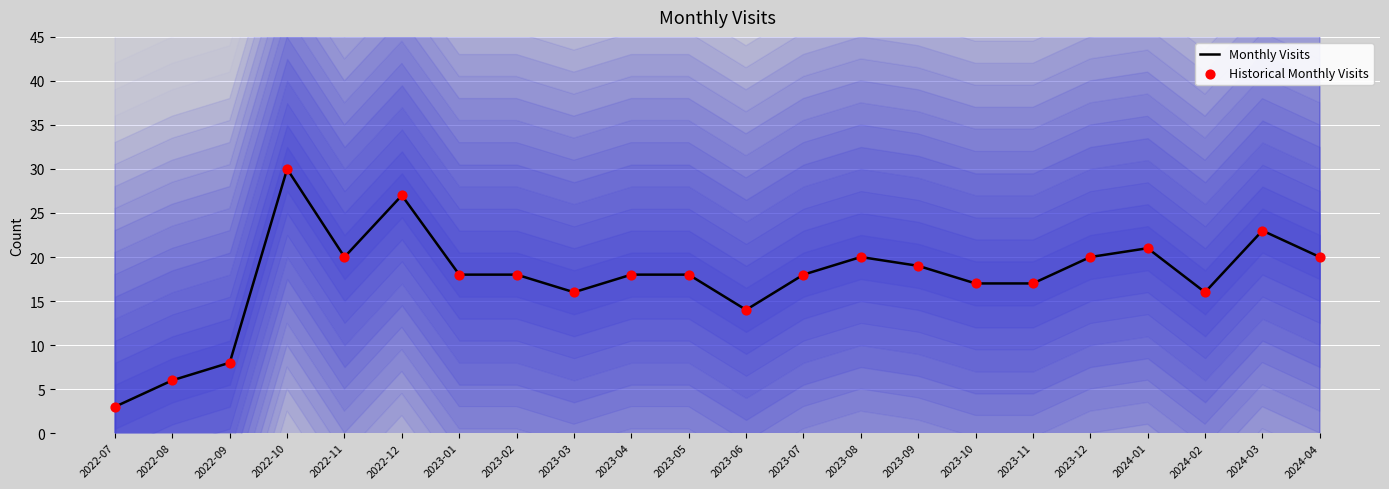

Which series has the widest spread of Y values?

Monthly Visits